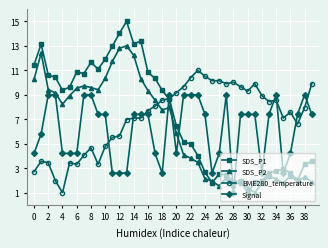

True or false: BME280_temperature and SDS_P2 cross at least once.

True